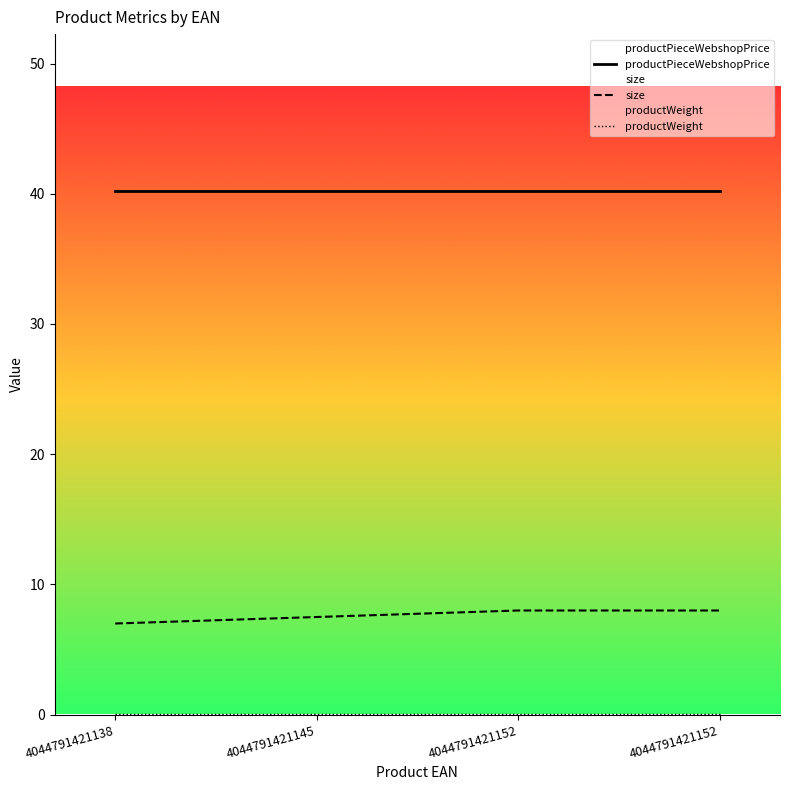

What is the maximum value for productWeight?

0.1